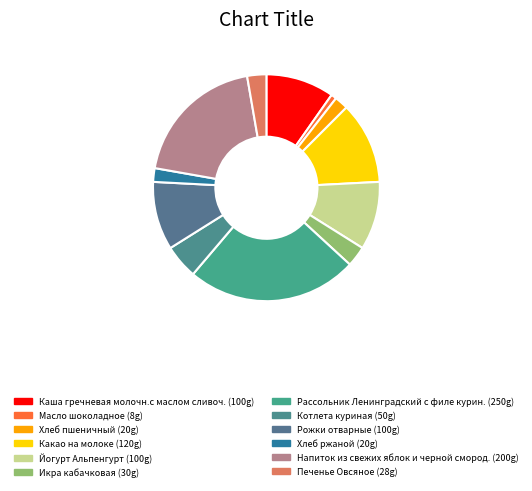

To the nearest percent, what is the difference between the largest and smallest slice percentages?

24%